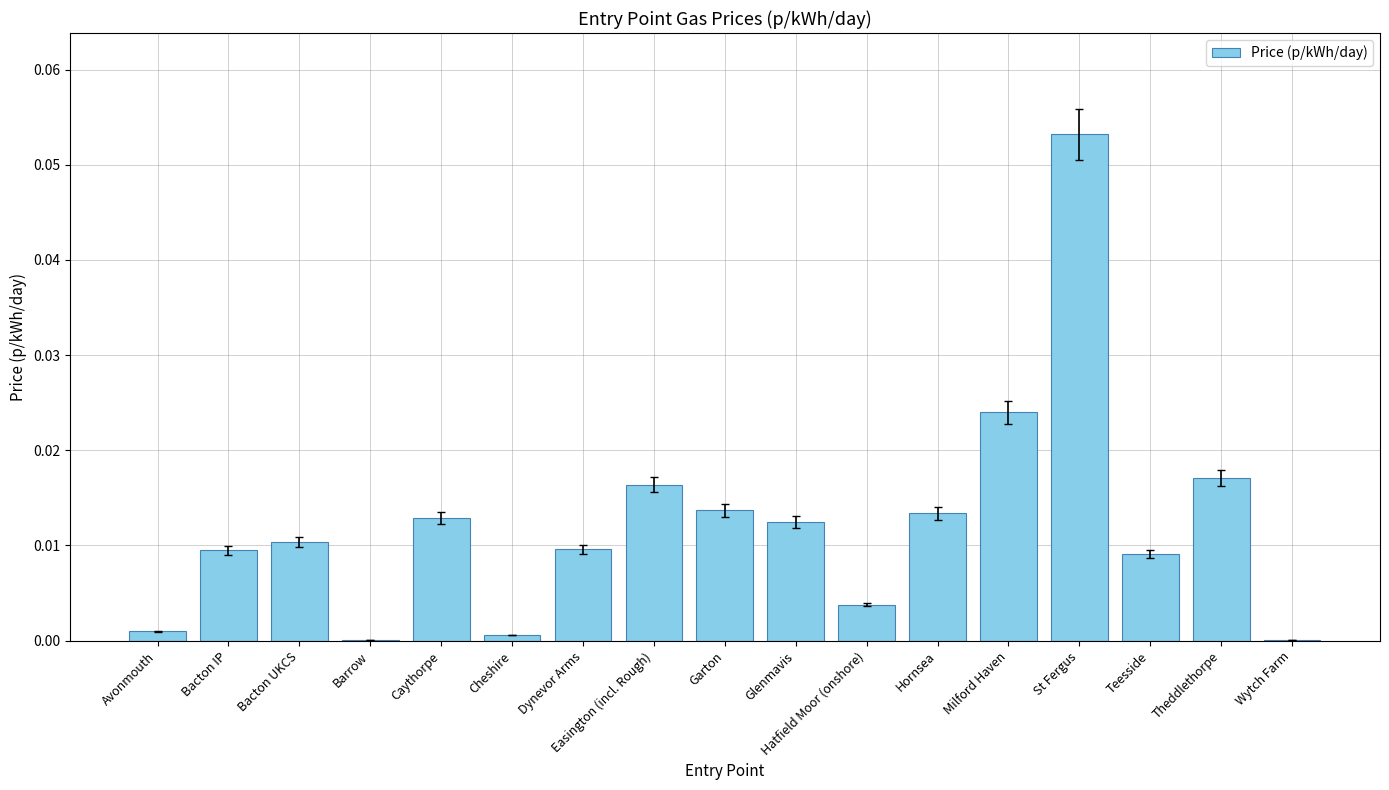

At which category does the chart reach its peak across all series?

St Fergus